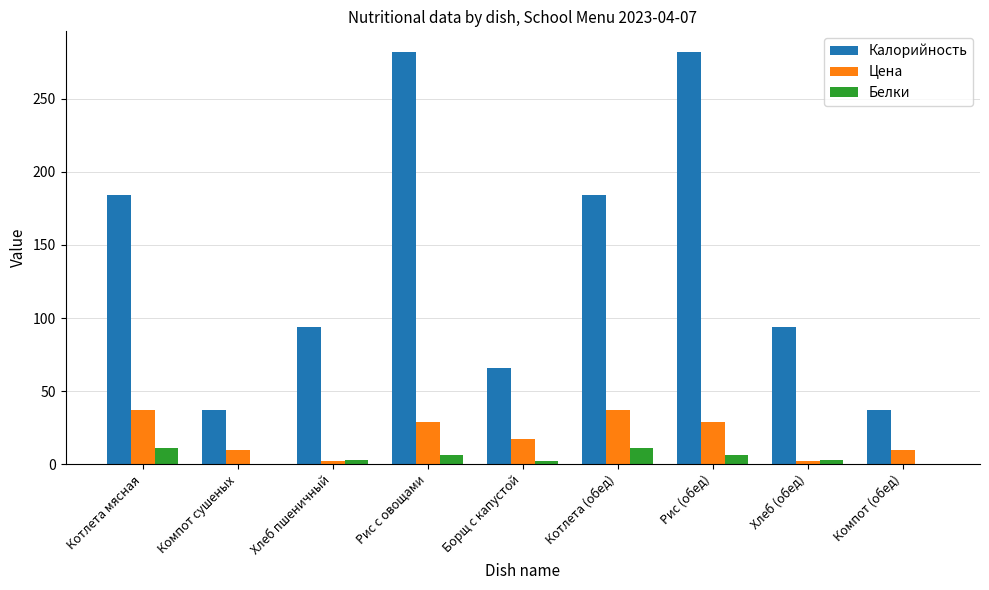

Is it true that Цена equals 29 at Рис с овощами?

True